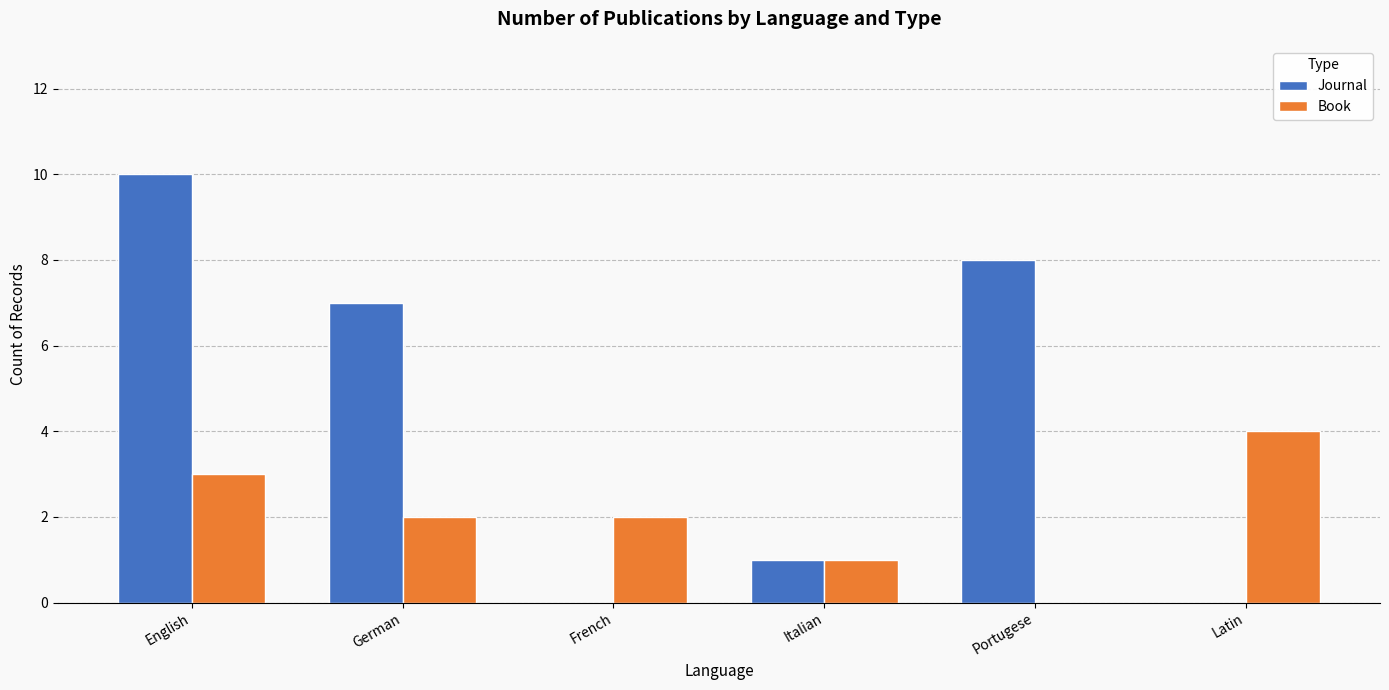

True or false: Book has a value of 2 at German.

True